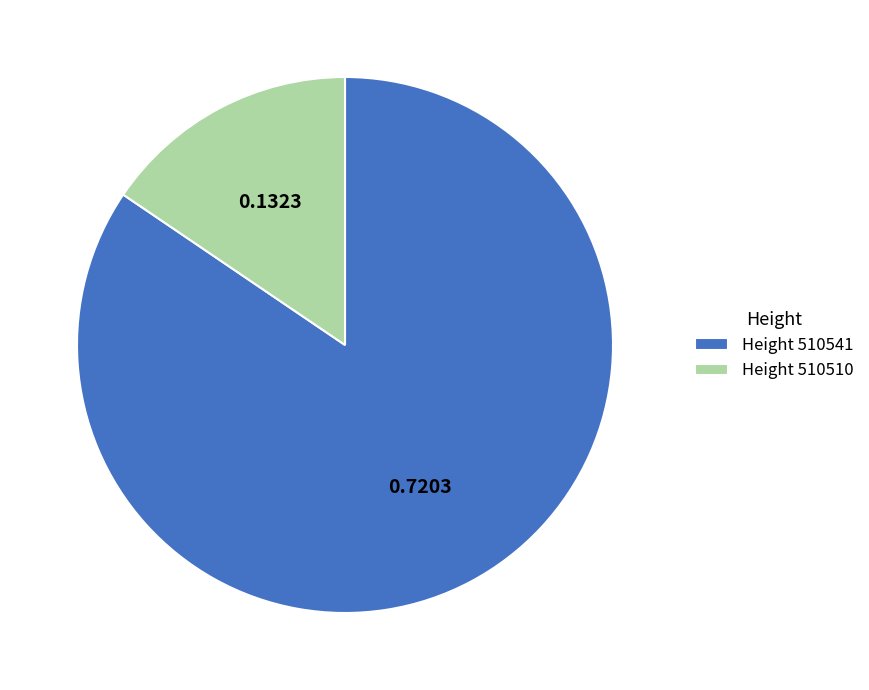

Rank the categories by value from highest to lowest.

Height 510541, Height 510510